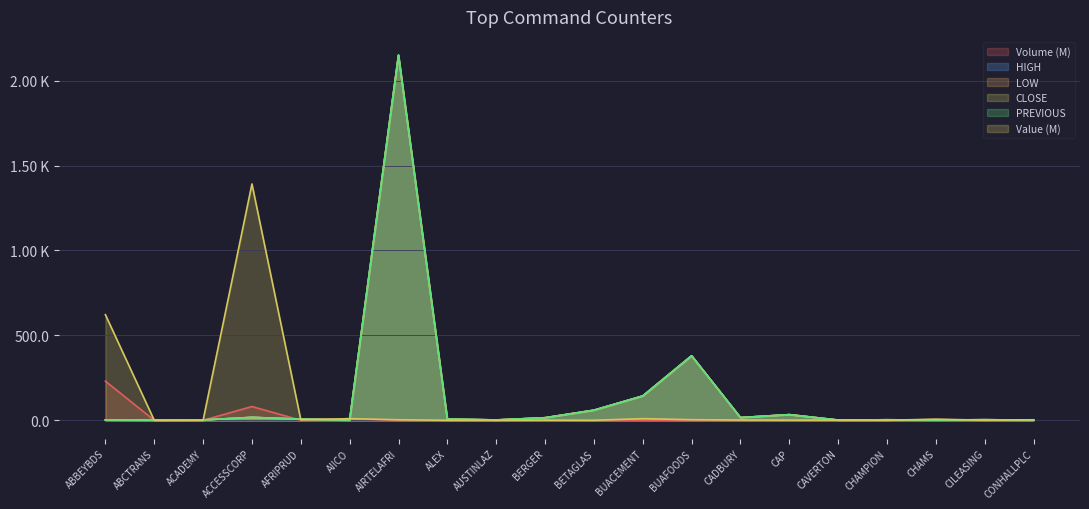

At ABBEYBDS, list the series in order from smallest to largest.

PREVIOUS, HIGH, LOW, CLOSE, VOLUME, VALUE